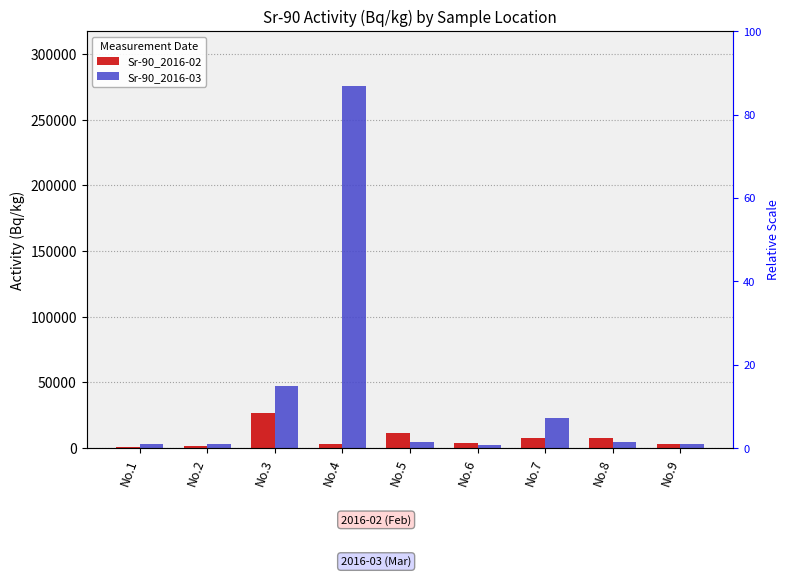

At No.6, list the series in order from largest to smallest.

Sr-90_2016-02, Sr-90_2016-03